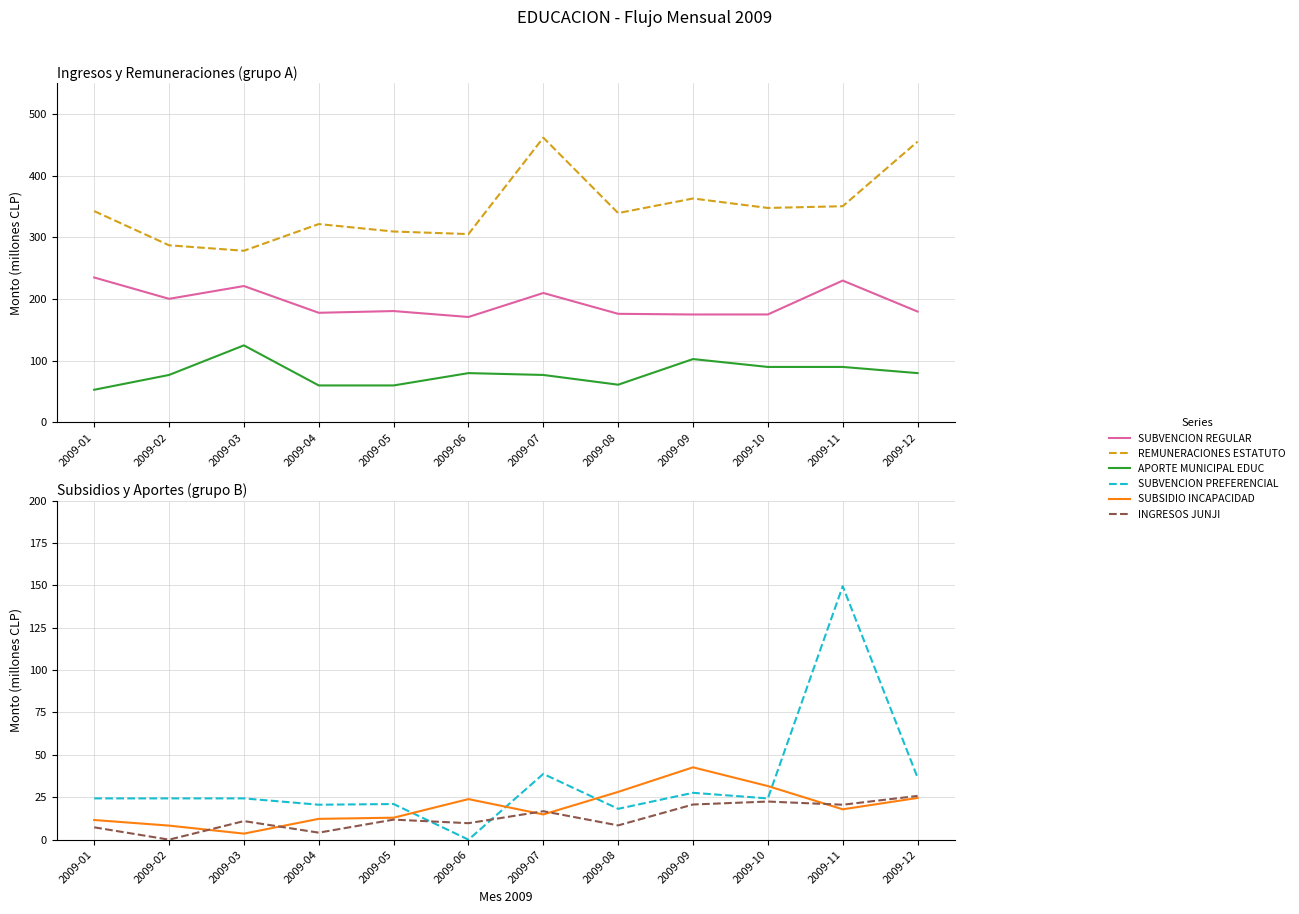

How many data points in SUBVENCION REGULAR are less than 180?

6